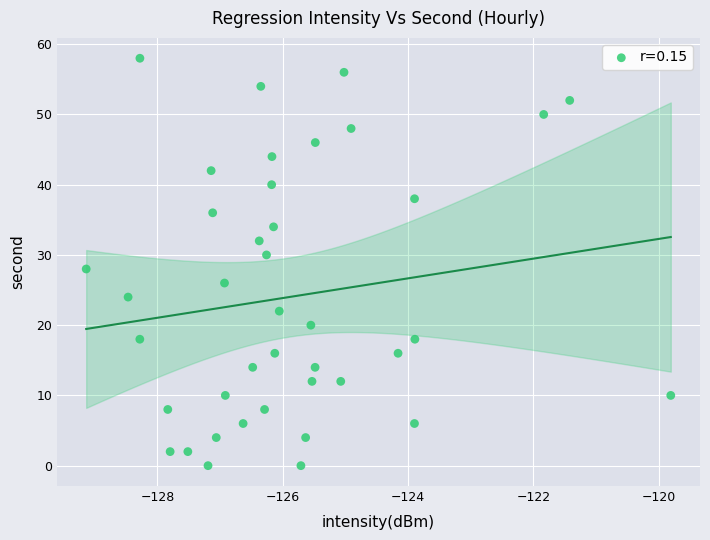

How many points are shown in the scatter plot?

40